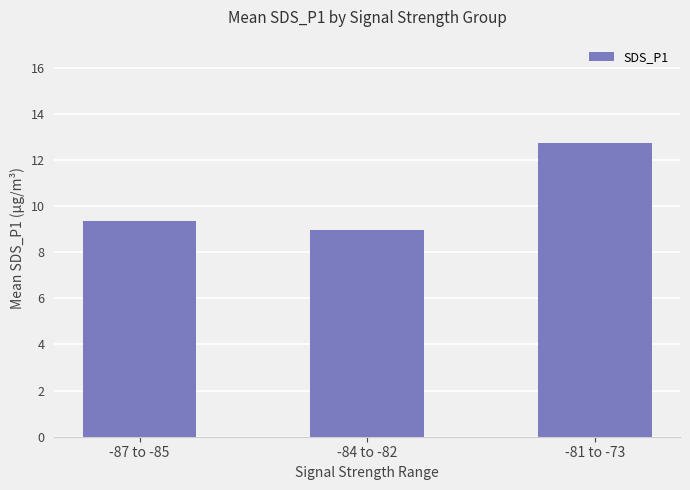

What is the change in value from -87 to -85 to -84 to -82?

-0.4